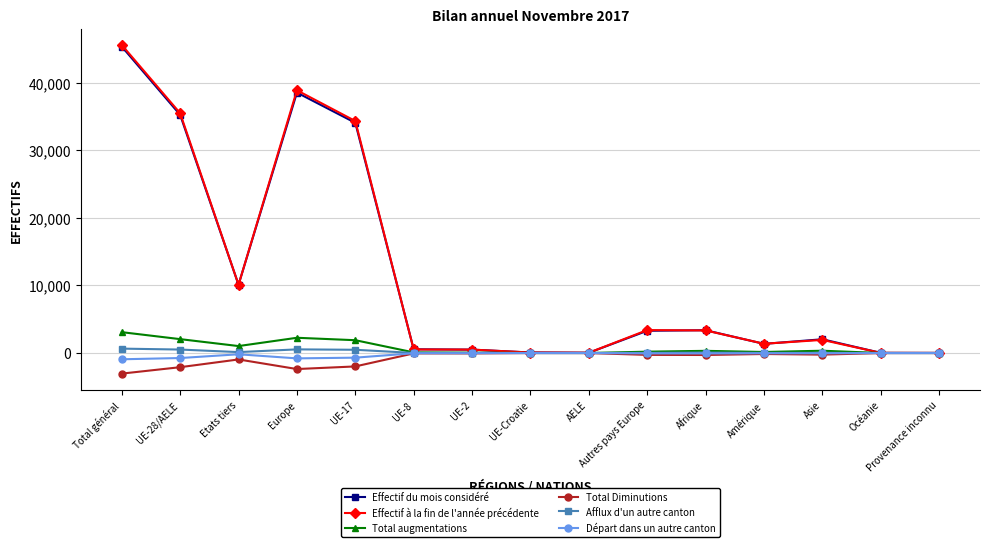

At which category does Effectif à la fin de l'année précédente reach its first local valley?

Etats tiers